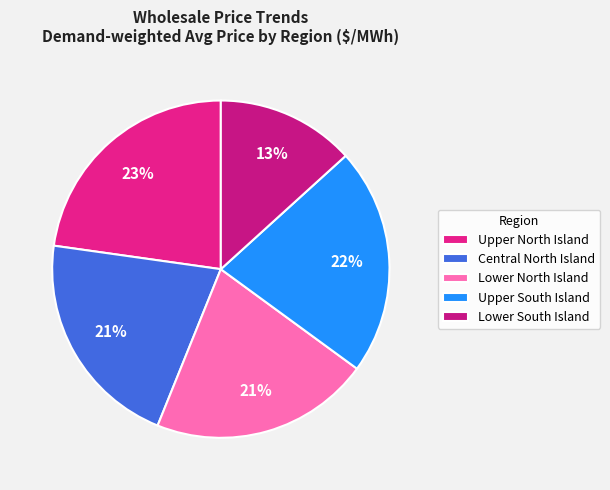

How many slices are in this pie chart?

5